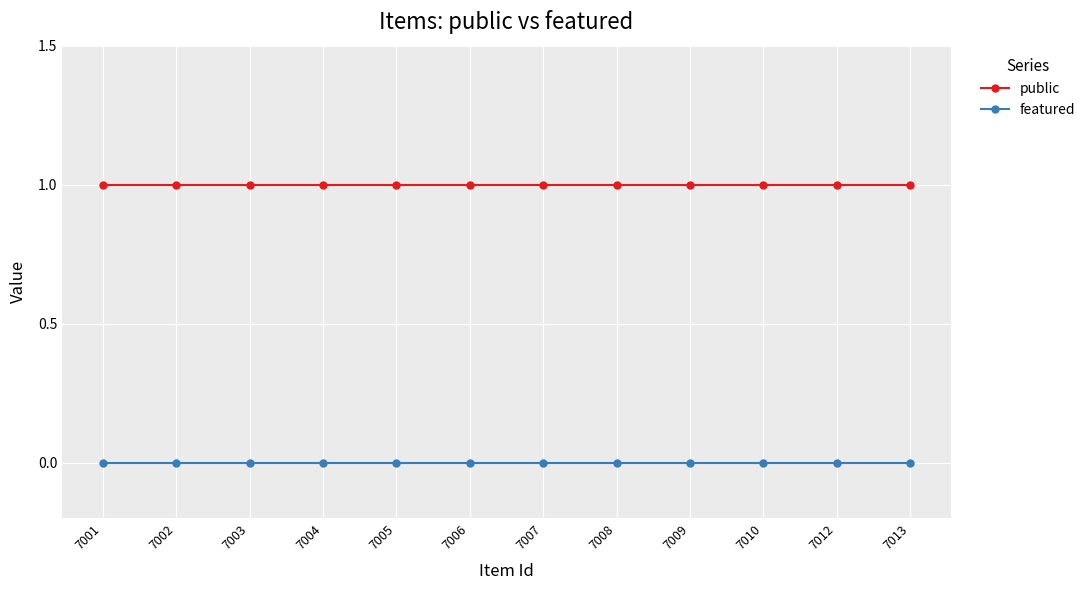

True or false: public and featured intersect in this chart.

False